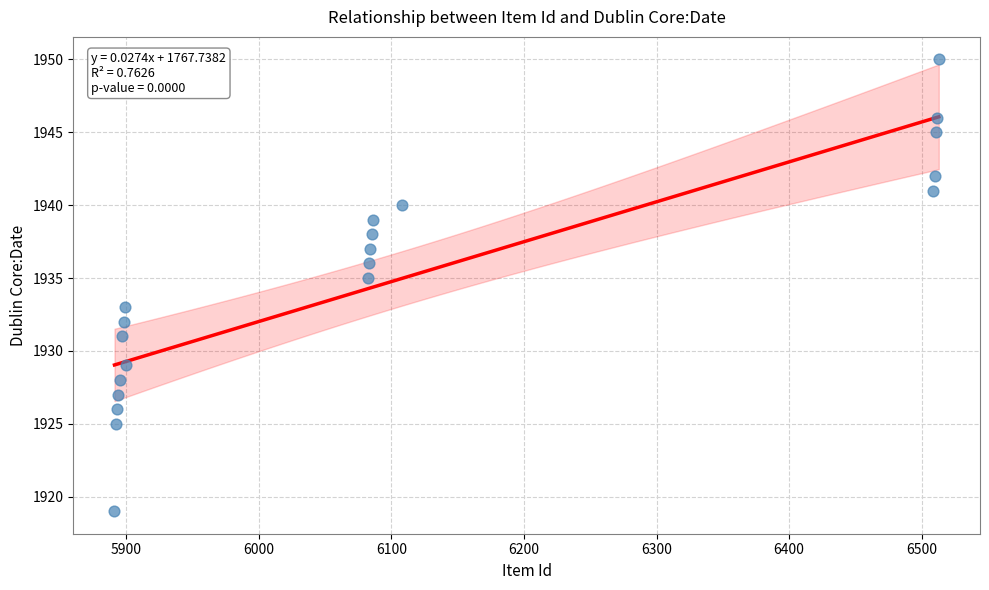

What is the range of Y values (max minus min)?

31